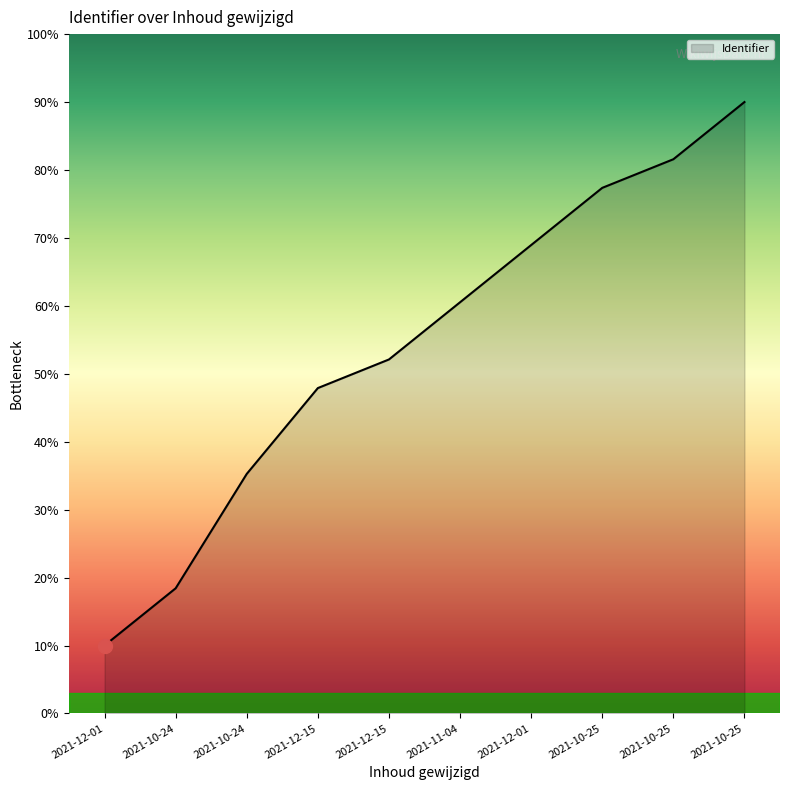

What is the greatest value displayed?

90.0